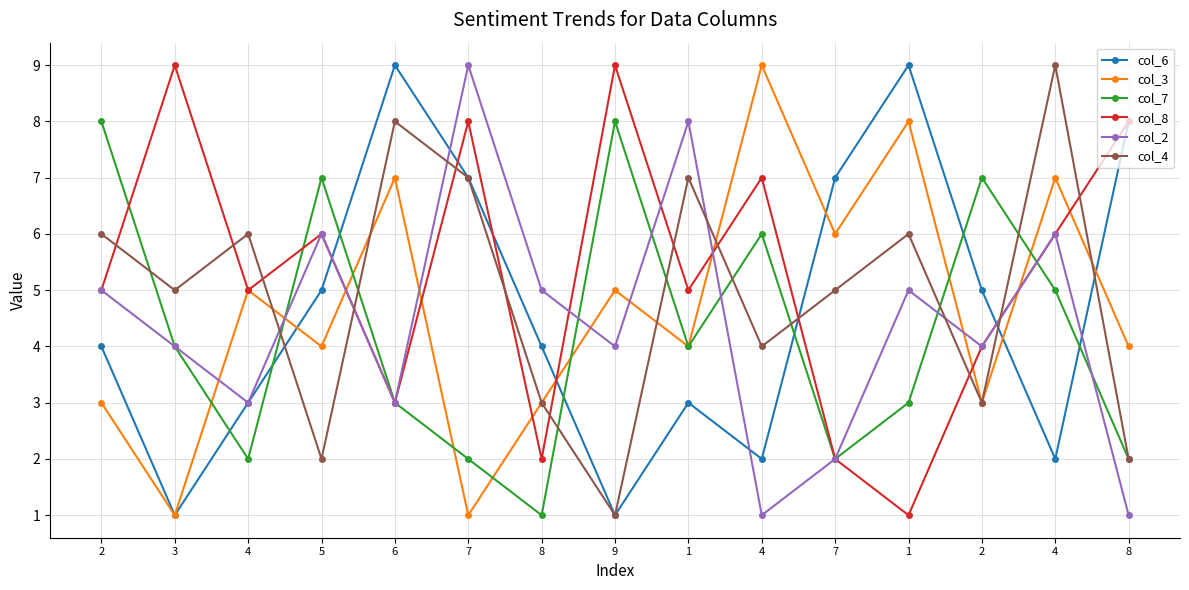

What is the value of the col_7 point at the 9th from the left?

4